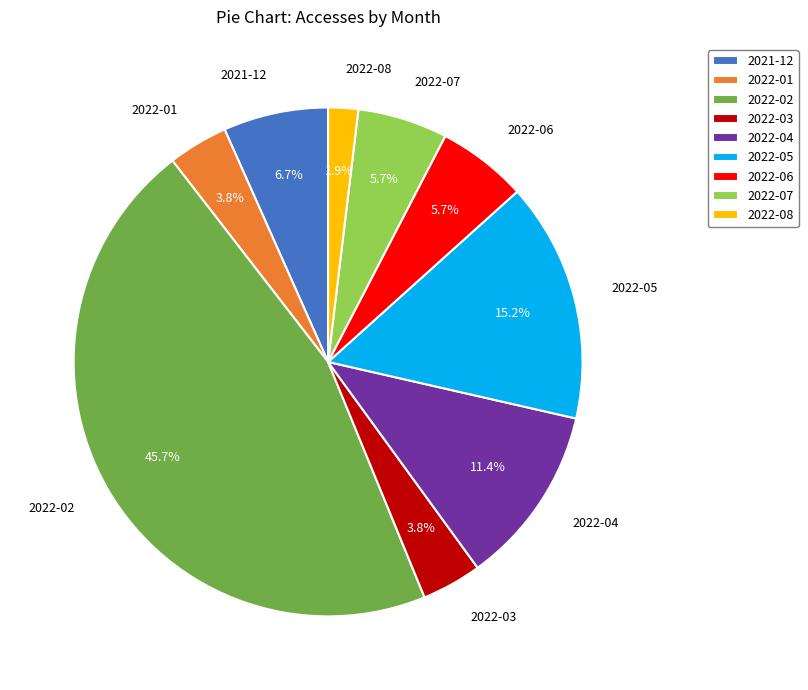

To the nearest percent, what is the combined percentage of 2022-07 and 2022-08?

8%